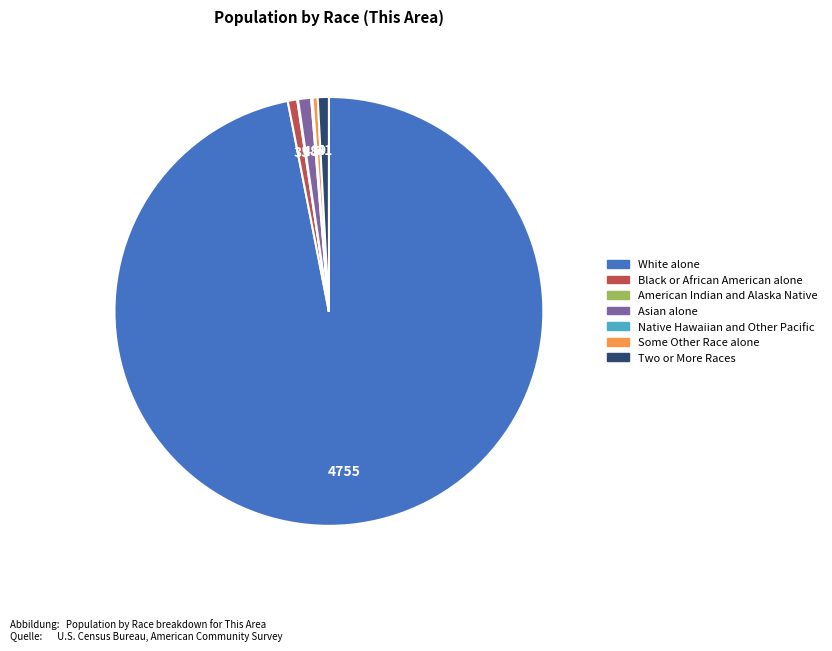

True or false: Some Other Race alone accounts for 0% of the total.

True